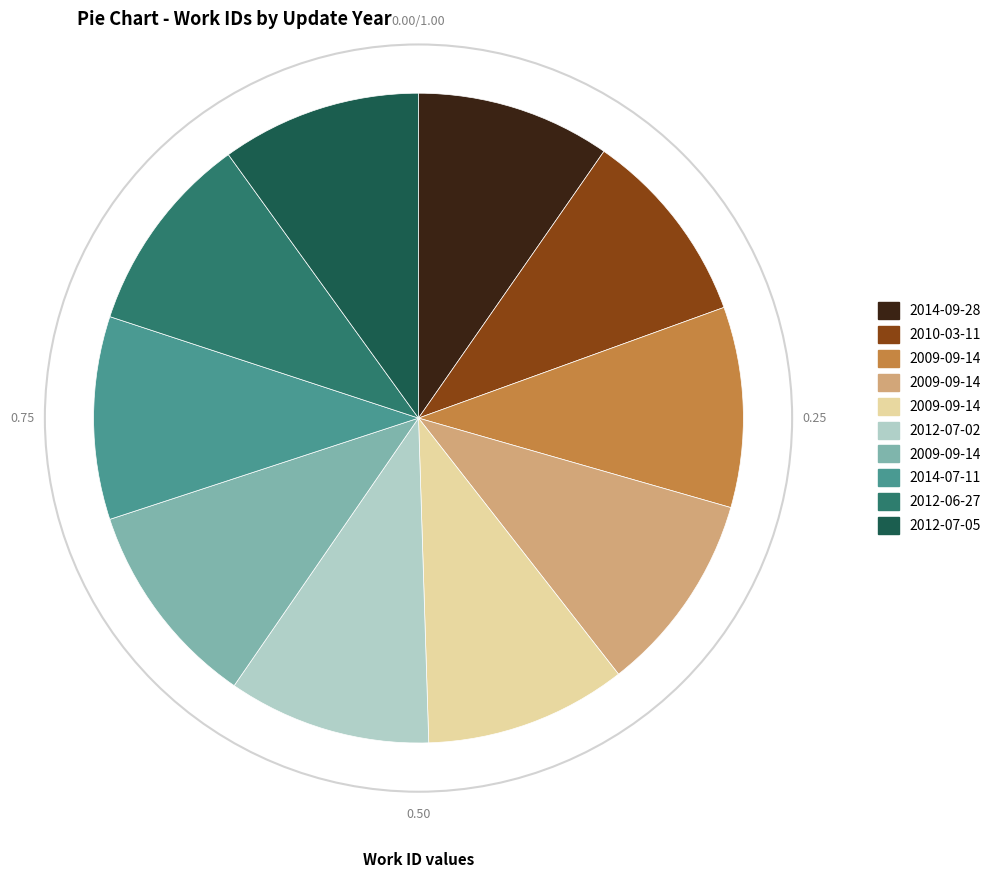

Is there any slice that represents more than half of the pie?

No